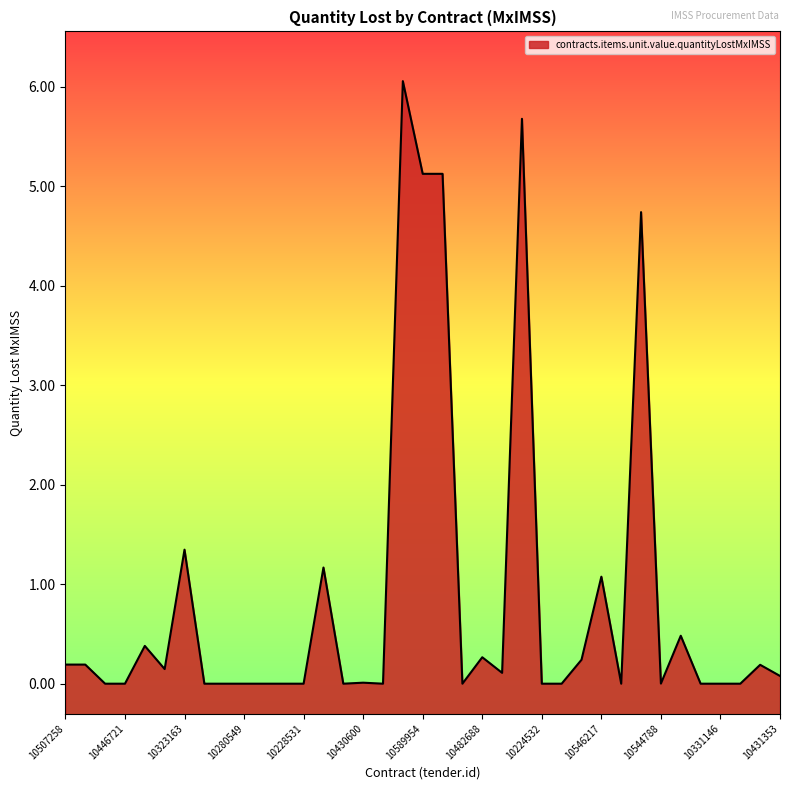

The value at 10506903 is 0.0. True or false?

True